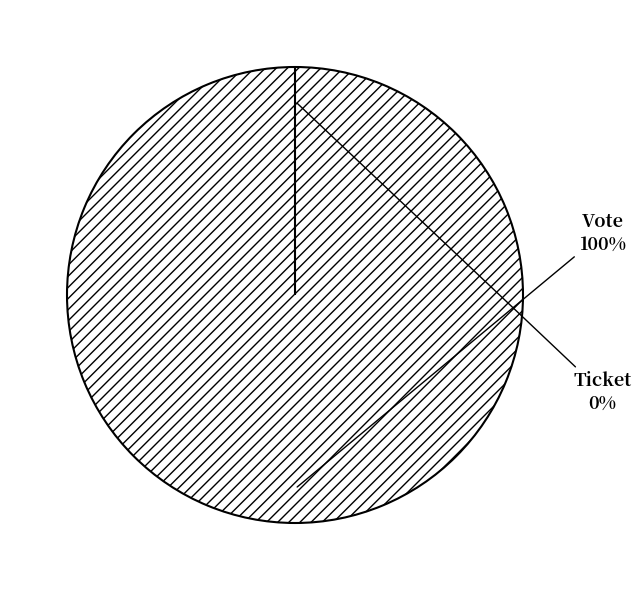

Is it true that Ticket is 9% of the pie?

False